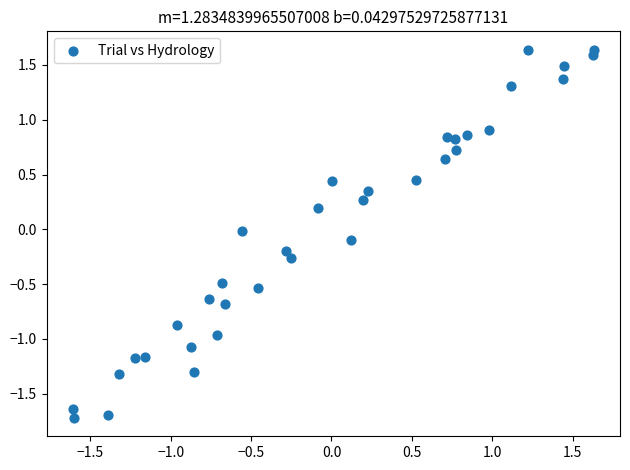

What is the range of Y values (max minus min)?

3.4